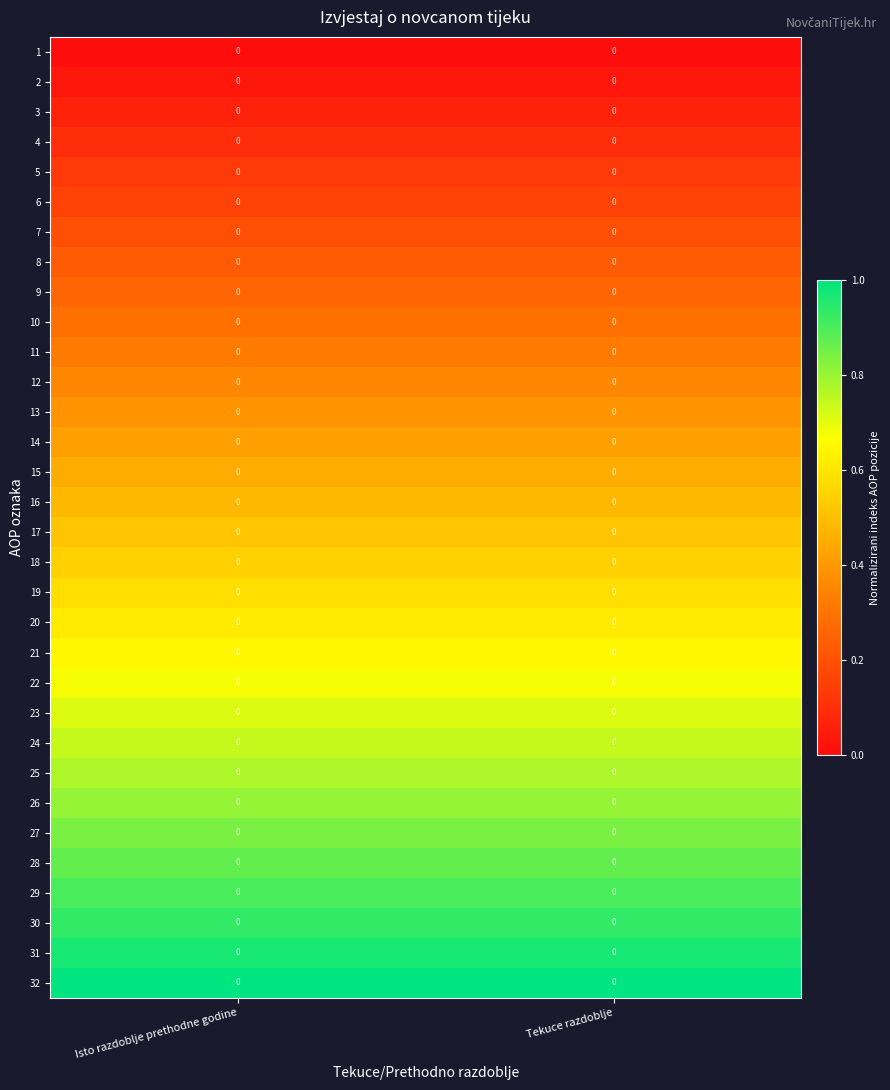

Where is row_27 nearest to the value 0?

Isto razdoblje prethodne godine